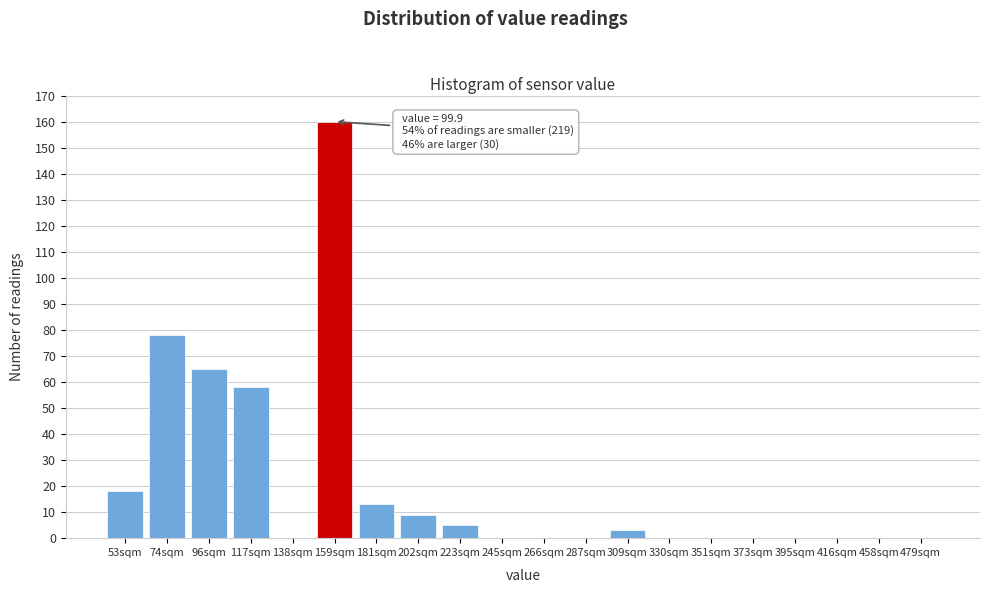

Reading left to right, transcribe all the data shown in this chart.

53sqm=18	74sqm=78	96sqm=65	117sqm=58	138sqm=0	159sqm=160	181sqm=13	202sqm=9	223sqm=5	245sqm=0	266sqm=0	287sqm=0	309sqm=3	330sqm=0	351sqm=0	373sqm=0	395sqm=0	416sqm=0	458sqm=0	479sqm=0